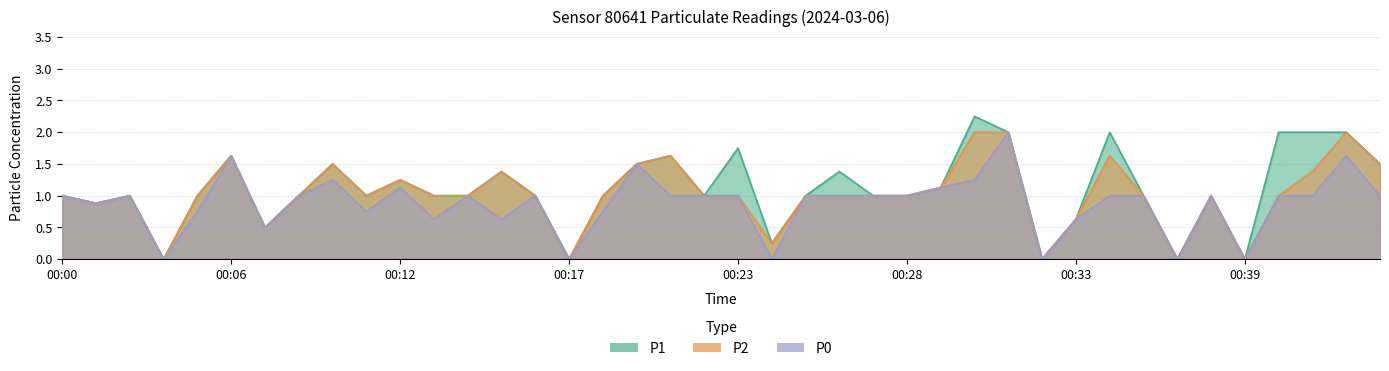

At which label is P2 closest to 1?

00:00